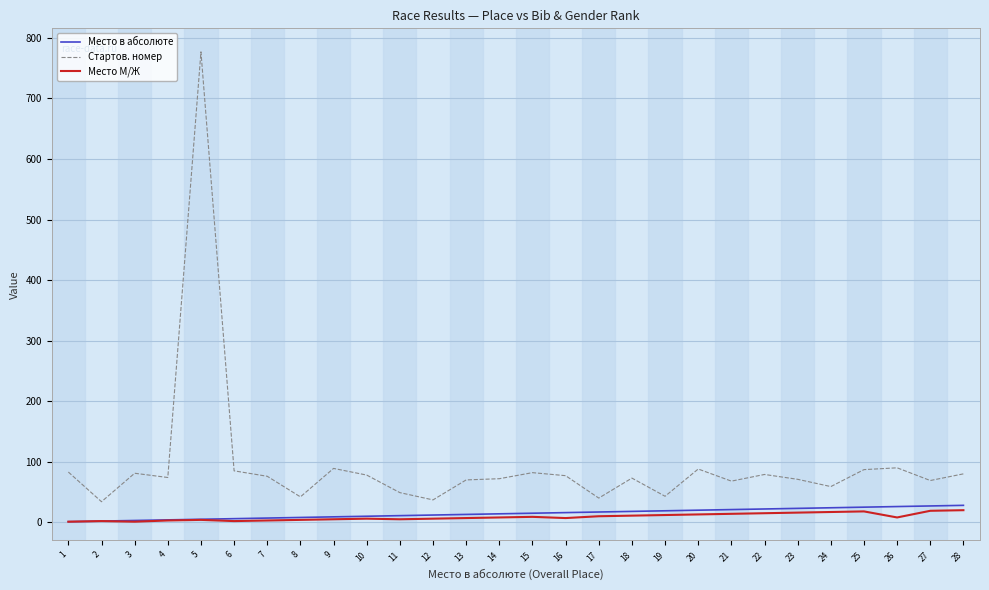

Between 5 and 24, which series saw the biggest shift?

Стартов. номер